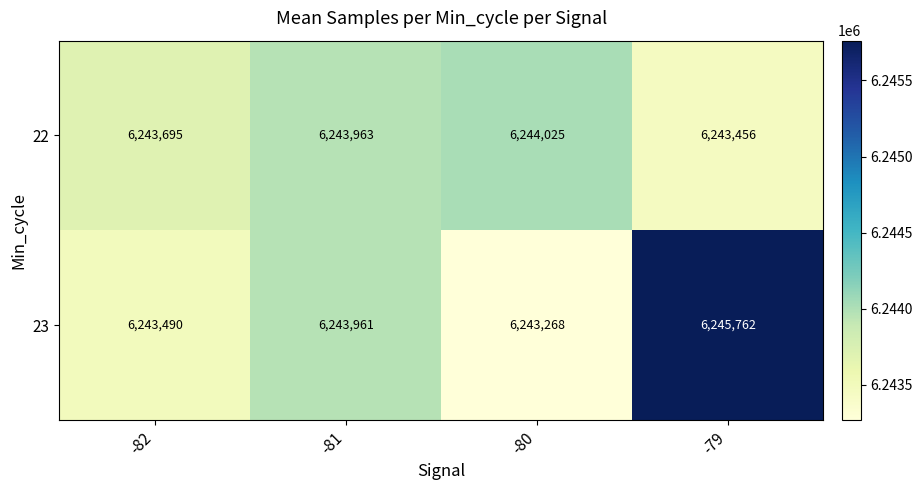

What is the difference between the 23 values at -82 and -80?

222